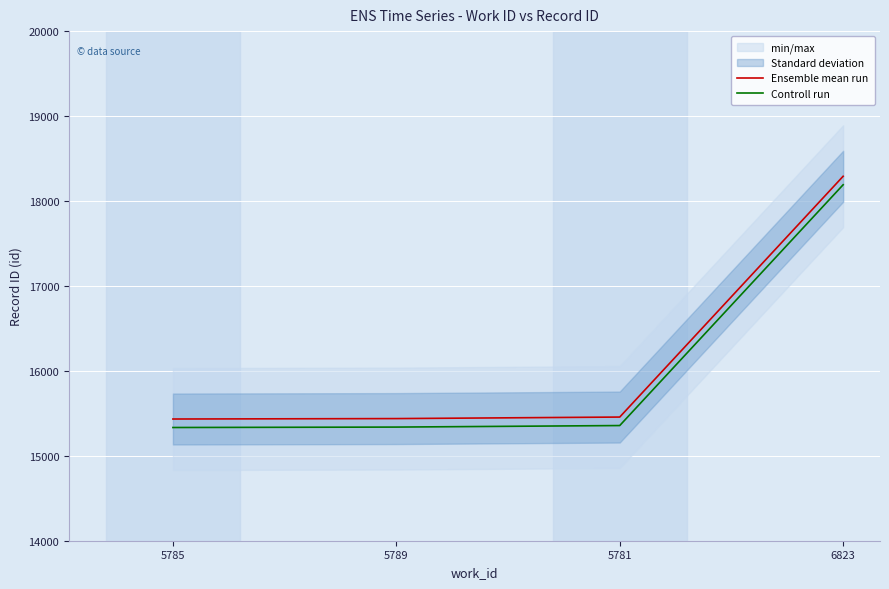

Rank the categories by Controll run value from highest to lowest.

6823, 5781, 5789, 5785